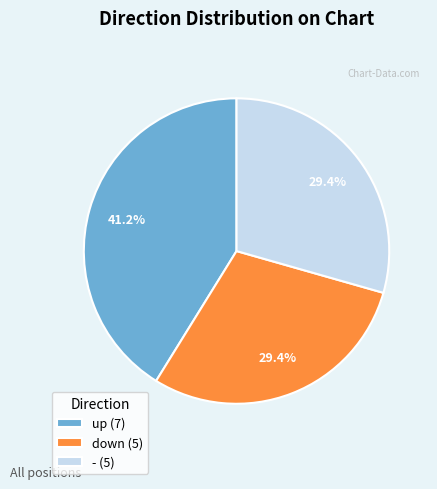

Count the number of slices in the pie.

3